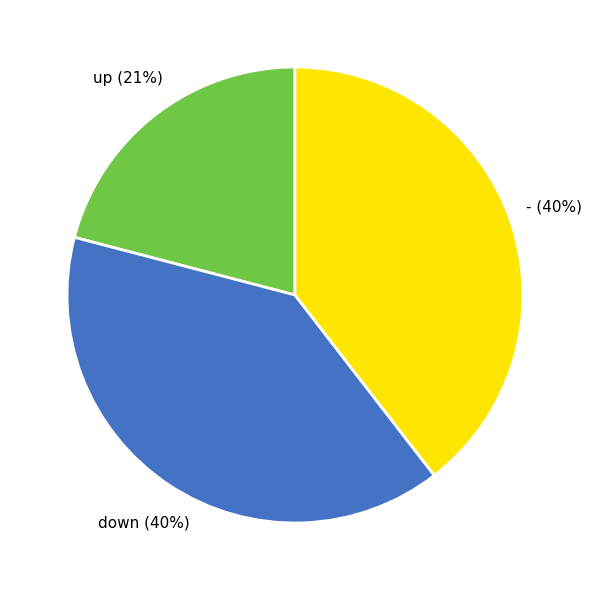

Is there a majority slice in this chart?

No